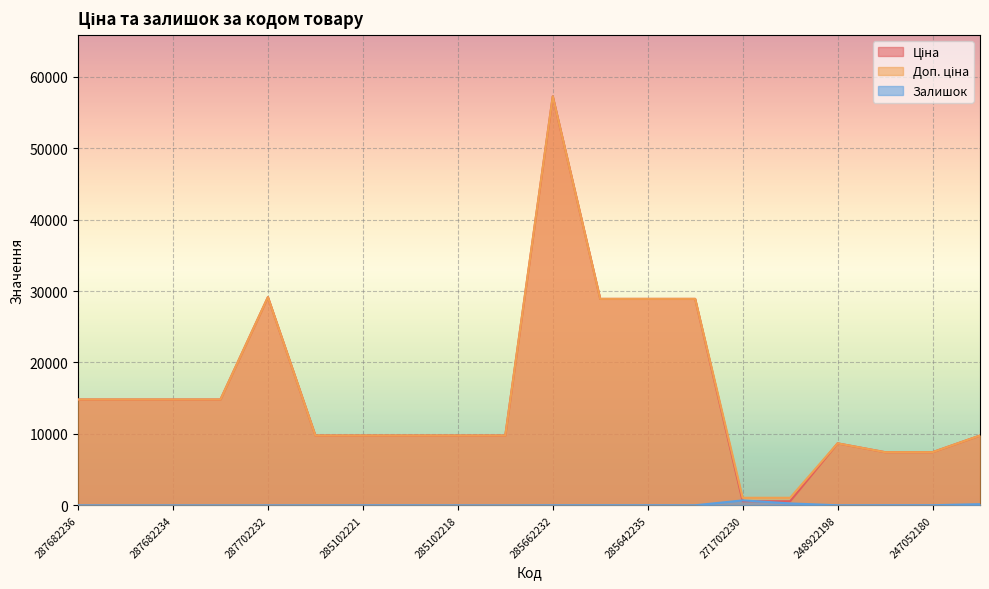

Which series has the widest spread of values?

Ціна